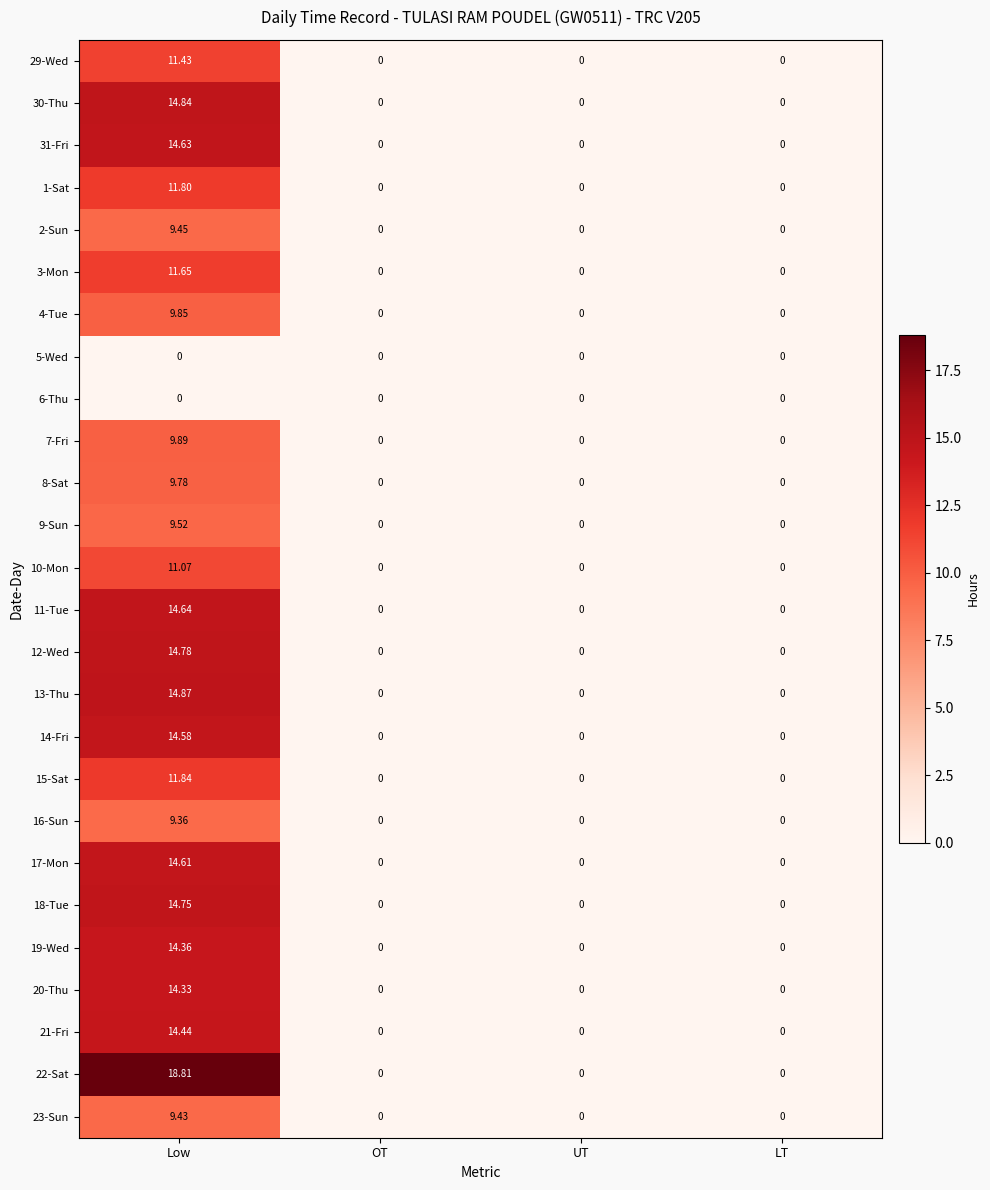

At which category is the sum across all series the highest?

Low